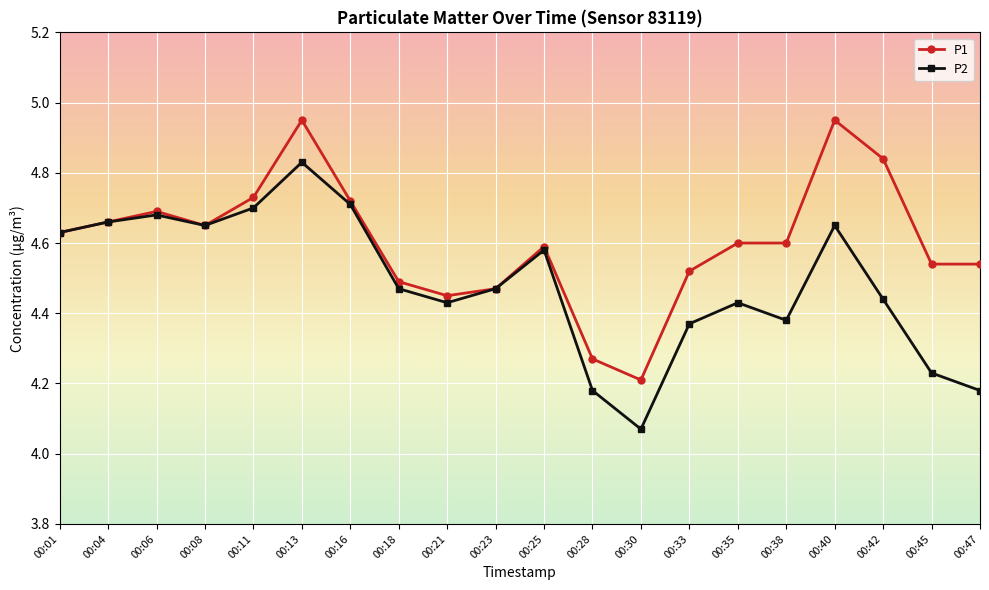

Which series changed the most between 00:21 and 00:30?

P2